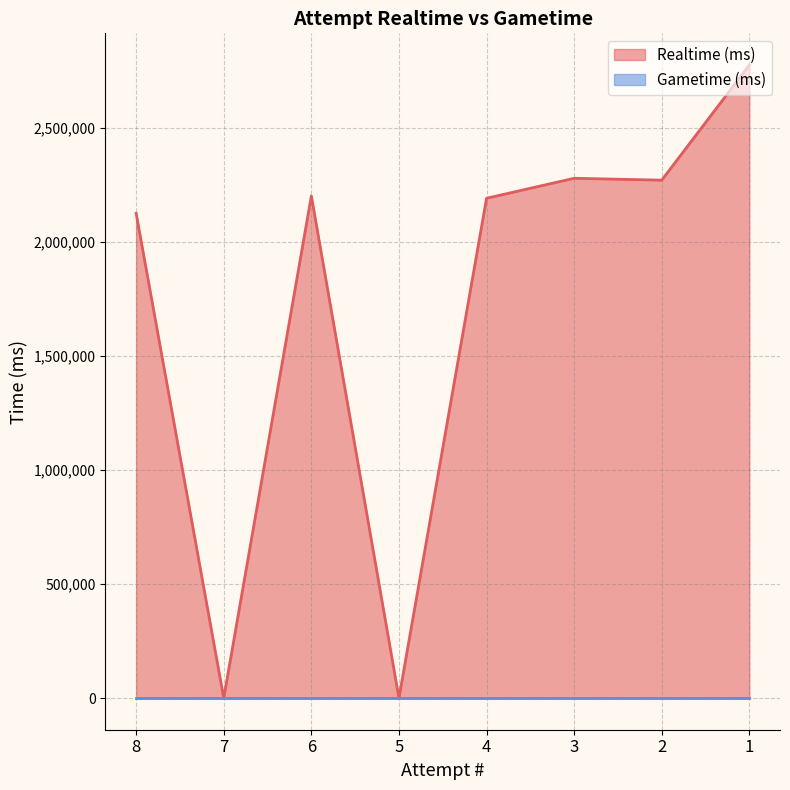

How many points are lower than both their immediate neighbors (excluding endpoints)?

3